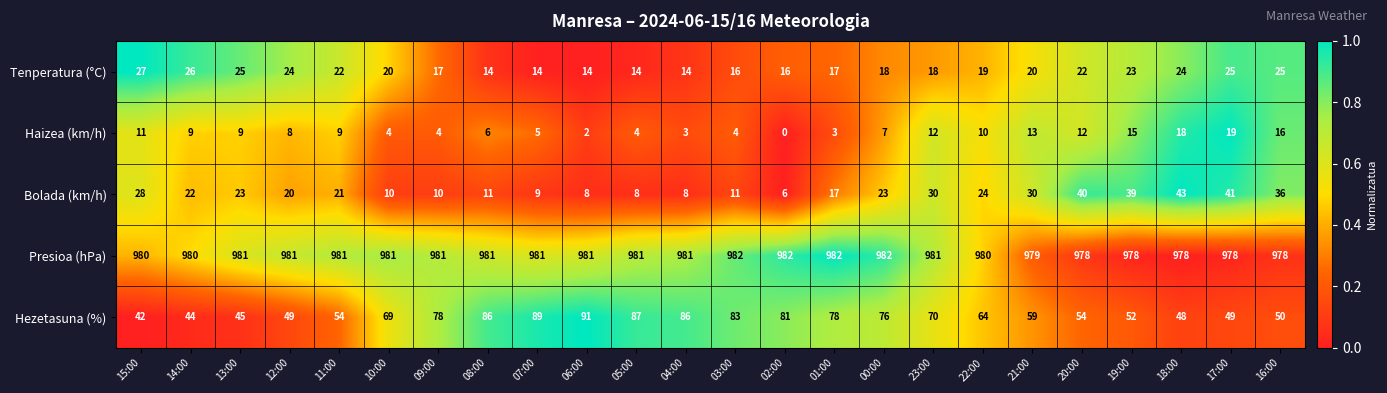

At how many categories does at least one series exceed 0?

24